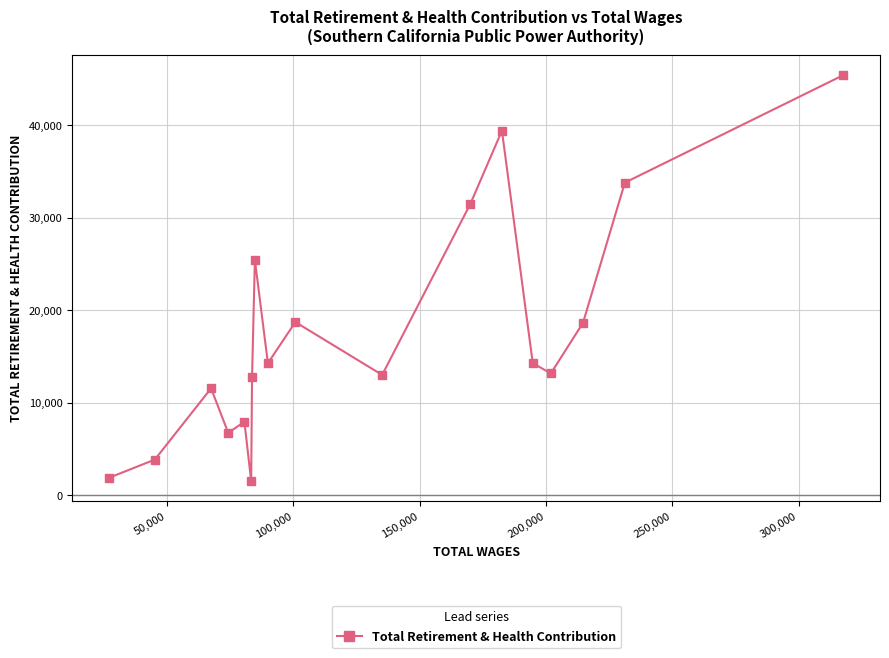

What is the maximum value shown in the chart?

45381